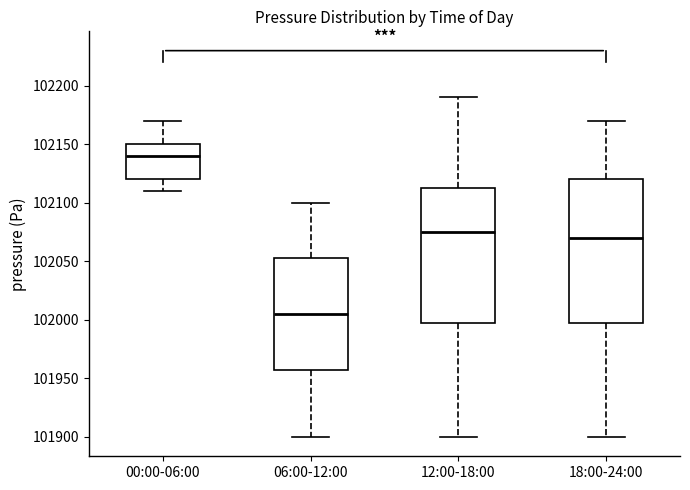

Reading left to right, transcribe this box plot: for each box, give where its median line is, the range the box spans, and where its two whiskers end, as read against the y-axis. The values are not printed on the chart, so give them approximately, as read against the axis.

00:00-06:00: median 102140, box 102120 to 102150, whiskers 102110 to 102170
06:00-12:00: median 102005, box 101960 to 102055, whiskers 101900 to 102100
12:00-18:00: median 102075, box 102000 to 102115, whiskers 101900 to 102190
18:00-24:00: median 102070, box 102000 to 102120, whiskers 101900 to 102170